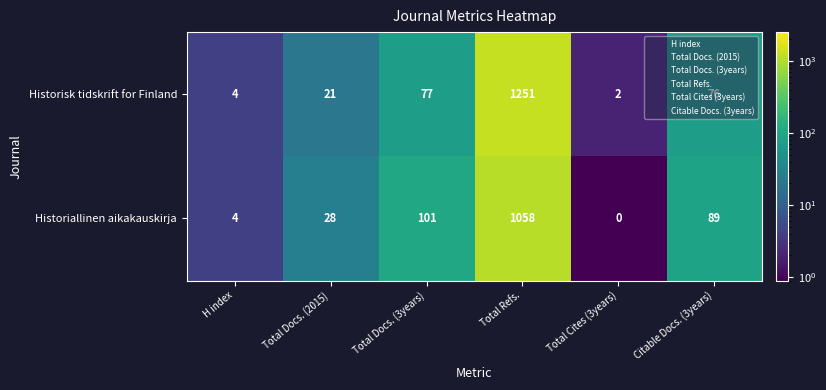

The Historiallinen aikakauskirja series shows 89 at Citable Docs. (3years). True or false?

True